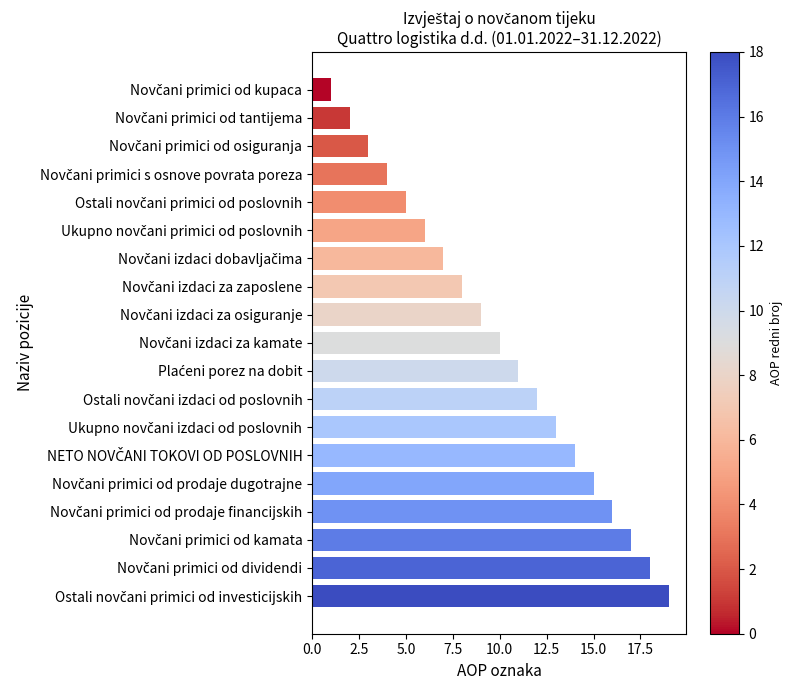

What is the average value?

10